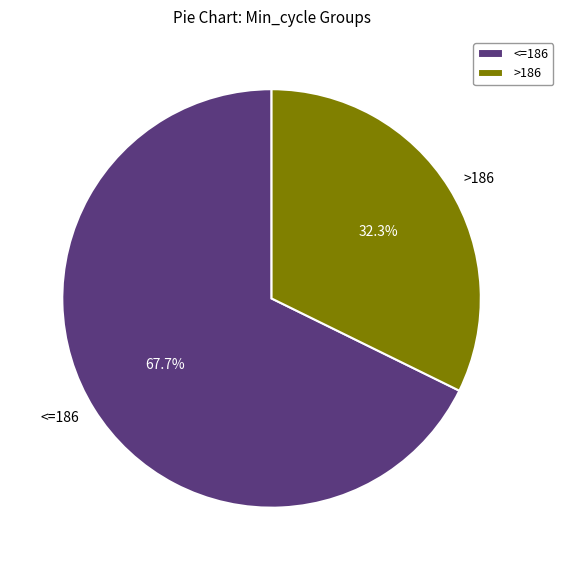

Is there a majority slice in this chart?

Yes